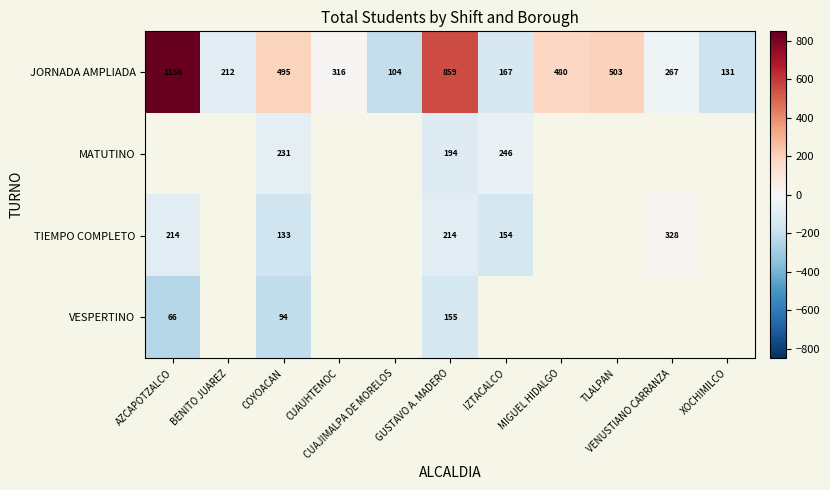

Count the number of categories in the chart.

11